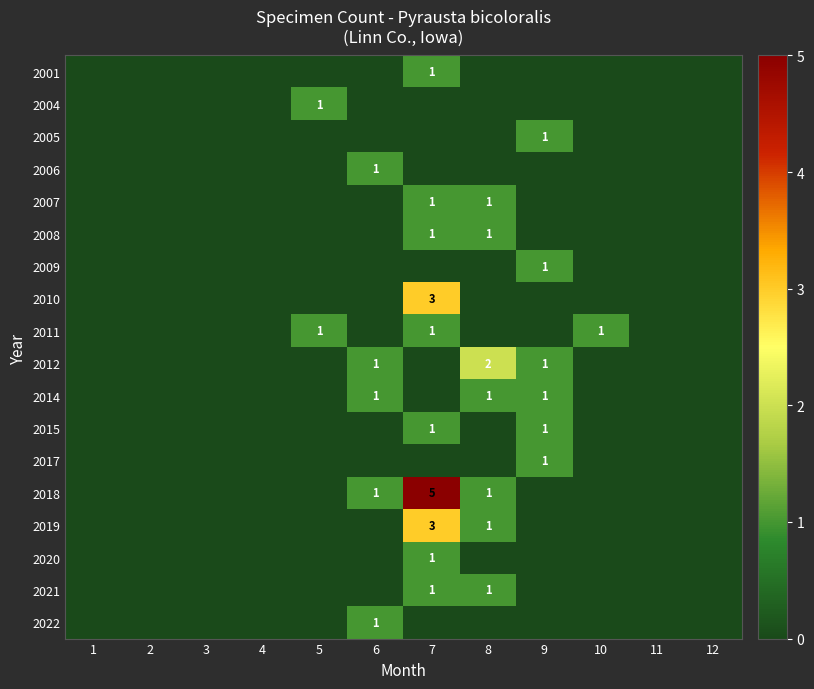

At how many categories does at least one series exceed 0?

6